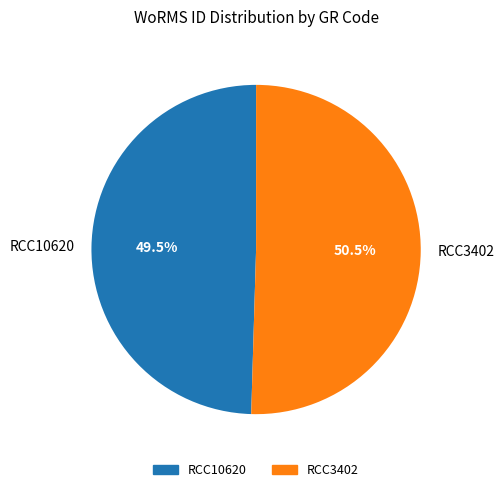

What is the smallest slice in the pie chart?

RCC10620